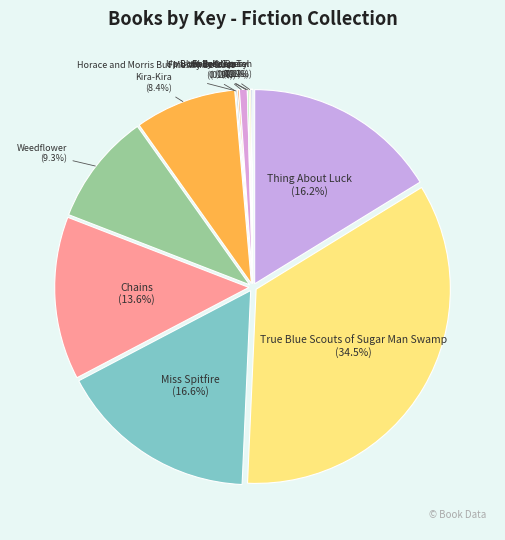

Do Chains and Blue-Eyed Daisy together represent more than half of the pie?

No